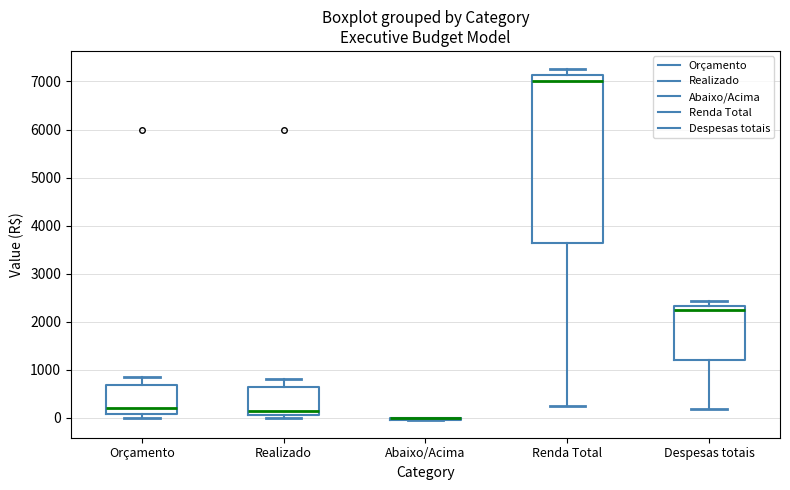

Reading left to right, read every box against the y-axis: the position of its median line, the range the box covers, and the ends of its whiskers. The values are not printed on the chart, so give them approximately, as read against the axis.

Orçamento: median 200, box 100 to 700, whiskers 0 to 900
Realizado: median 200, box 100 to 700, whiskers 0 to 800
Abaixo/Acima: box collapsed to a line at 0, whiskers 0 to 0
Renda Total: median 7000, box 3600 to 7100, whiskers 300 to 7300
Despesas totais: median 2300 (just below the box's upper edge), box 1200 to 2300, whiskers 200 to 2400